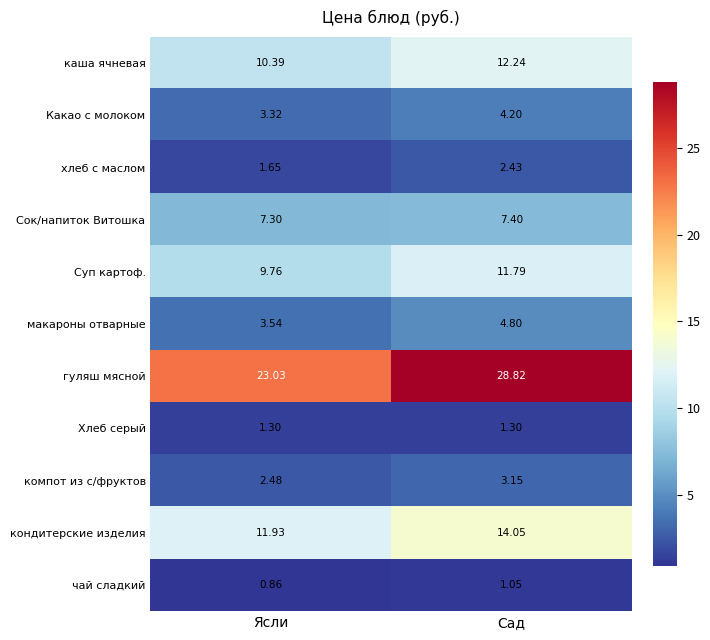

Which series has the widest spread of values?

гуляш мясной